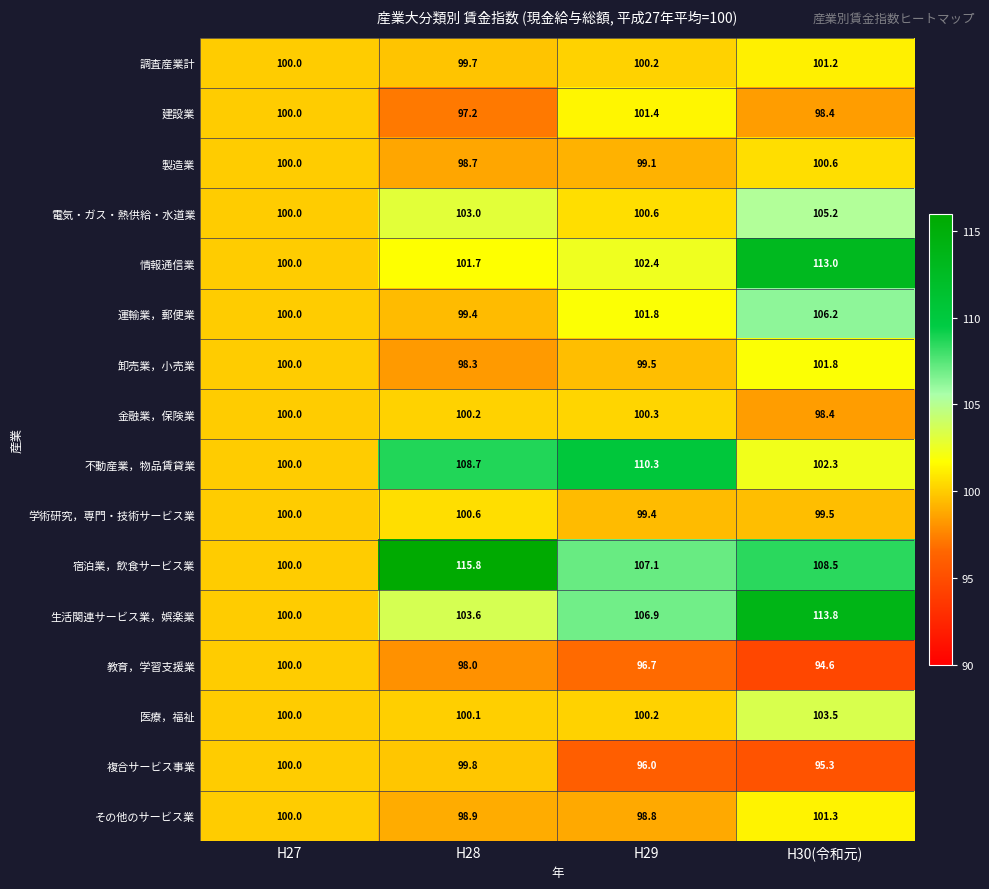

What is the difference between the highest and lowest values at H29?

14.3